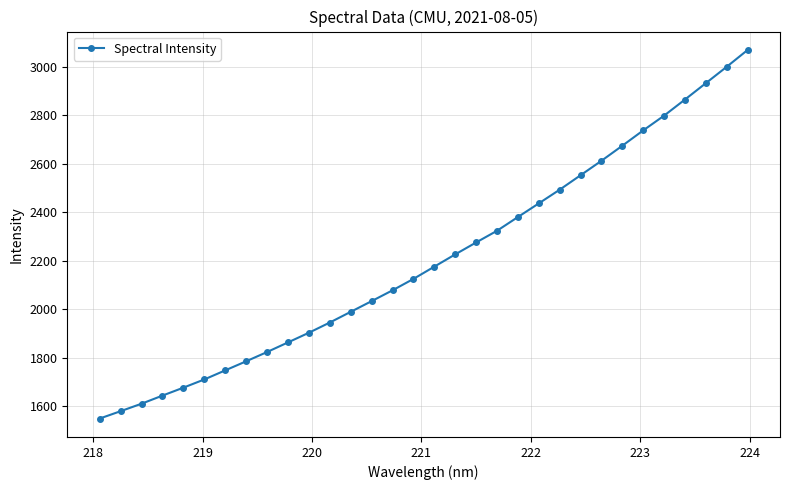

What is the minimum value shown in the chart?

1549.8